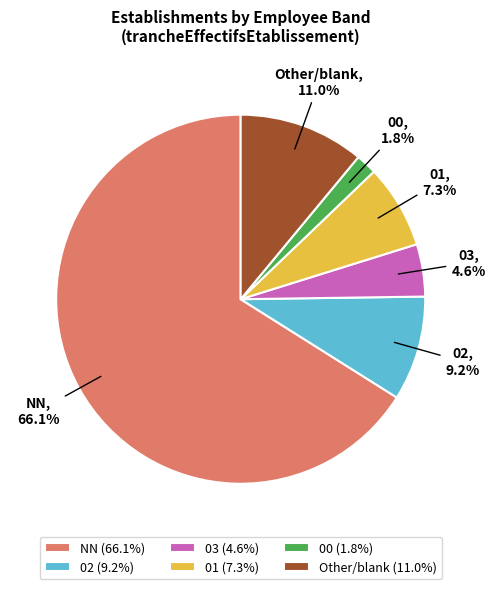

Does 00 represent more than half of the total?

No